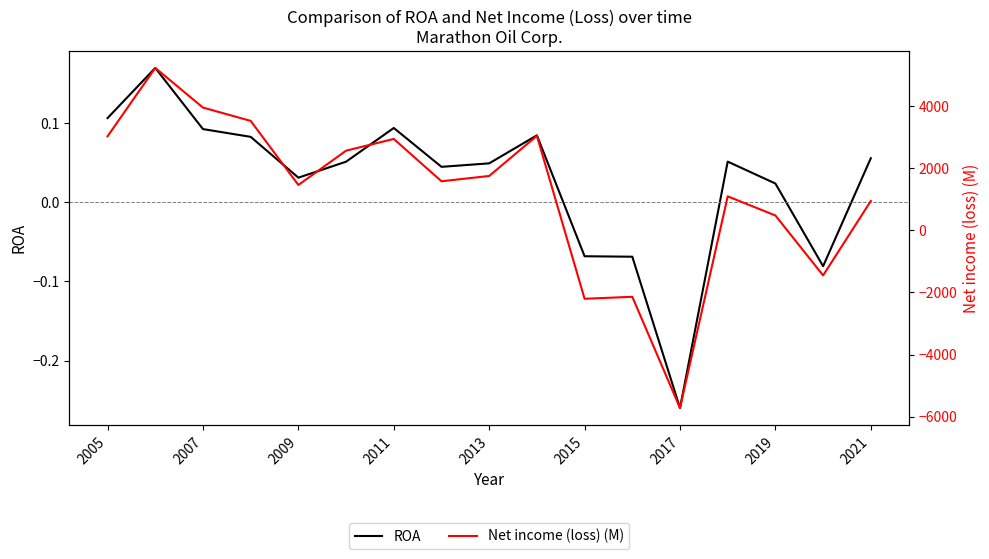

Which series has the largest range (max minus min)?

Net income (loss) (M)